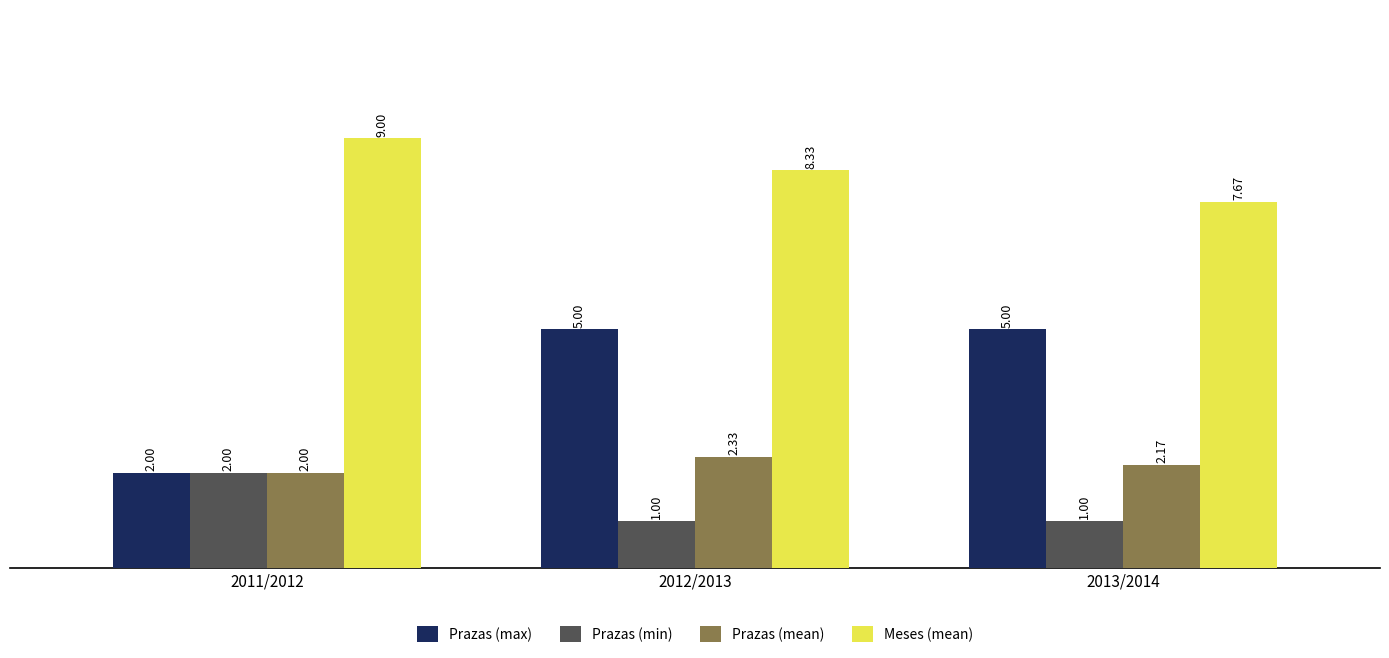

What is the sum of all Prazas (mean) values?

6.5